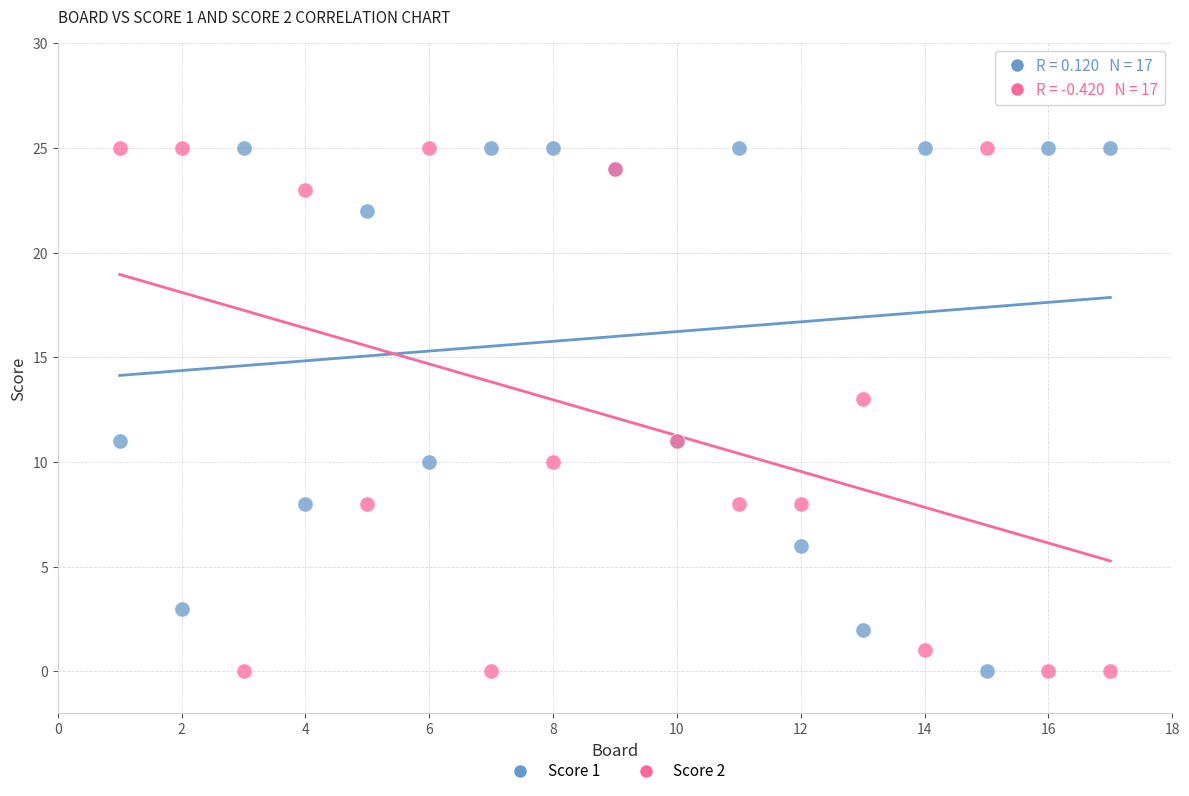

What is the X range (max minus min) for the scatter plot?

16